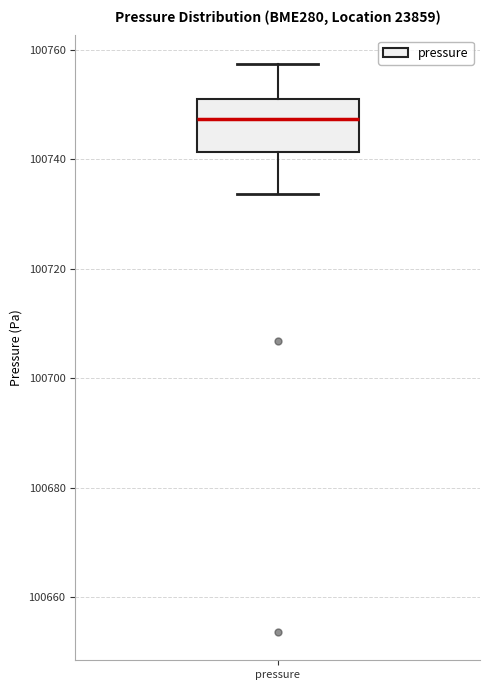

Read this box plot against the y-axis: the position of the median line, the range covered by the box, and the ends of both whiskers. The values are not printed on the chart, so give them approximately, as read against the axis.

median 100748, box 100742 to 100750, whiskers 100734 to 100758